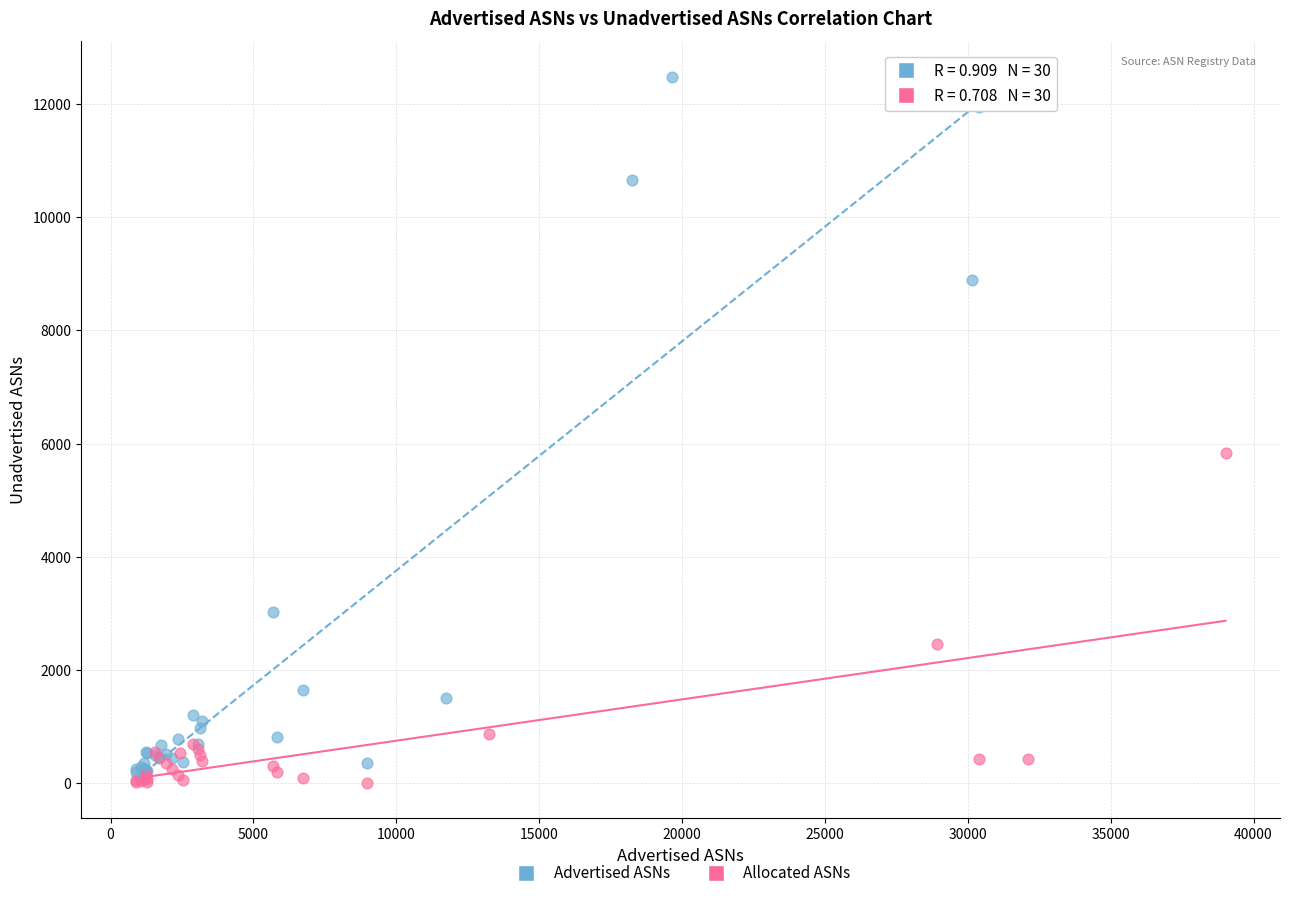

Which series has the widest spread of Y values?

Advertised ASNs